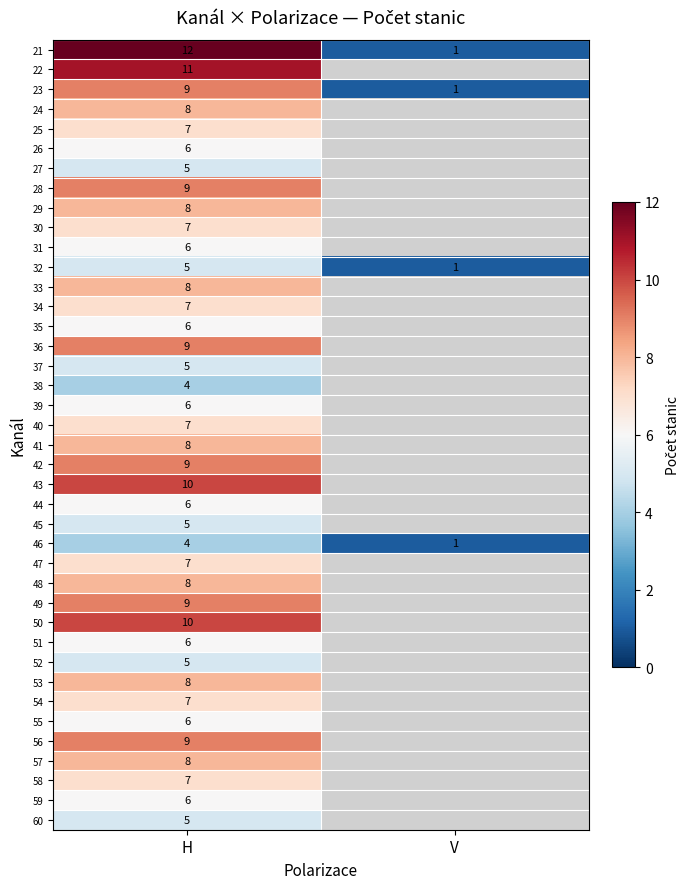

Count the number of categories in the chart.

2